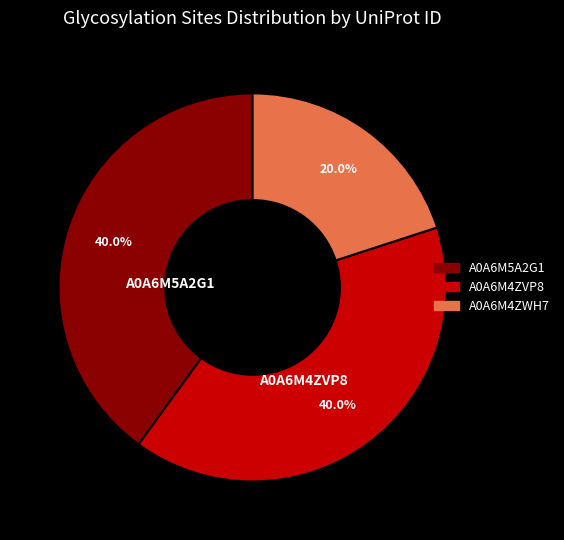

Do A0A6M4ZVP8 and A0A6M5A2G1 together represent more than half of the pie?

Yes